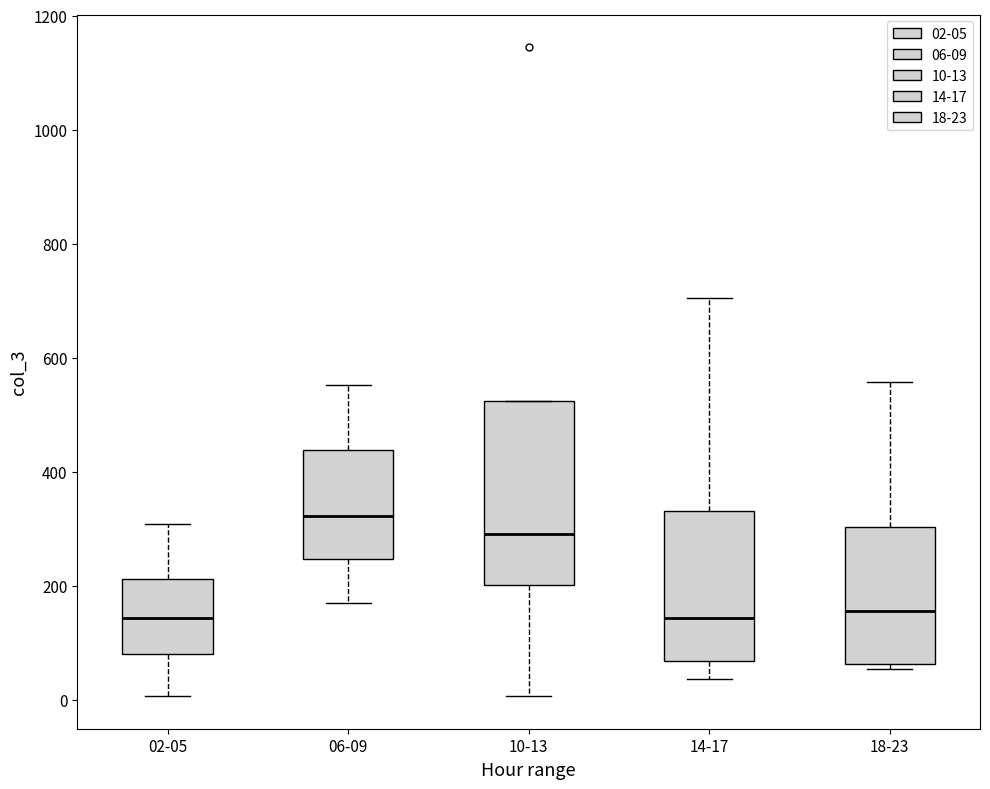

Reading left to right, read every box against the y-axis: the position of its median line, the range the box covers, and the ends of its whiskers. The values are not printed on the chart, so give them approximately, as read against the axis.

02-05: median 140, box 80 to 220, whiskers 0 to 300
06-09: median 320, box 240 to 440, whiskers 180 to 560
10-13: median 300, box 200 to 520, whiskers 0 to 520
14-17: median 140, box 60 to 340, whiskers 40 to 700
18-23: median 160, box 60 to 300, whiskers 60 (just below the box's lower edge) to 560